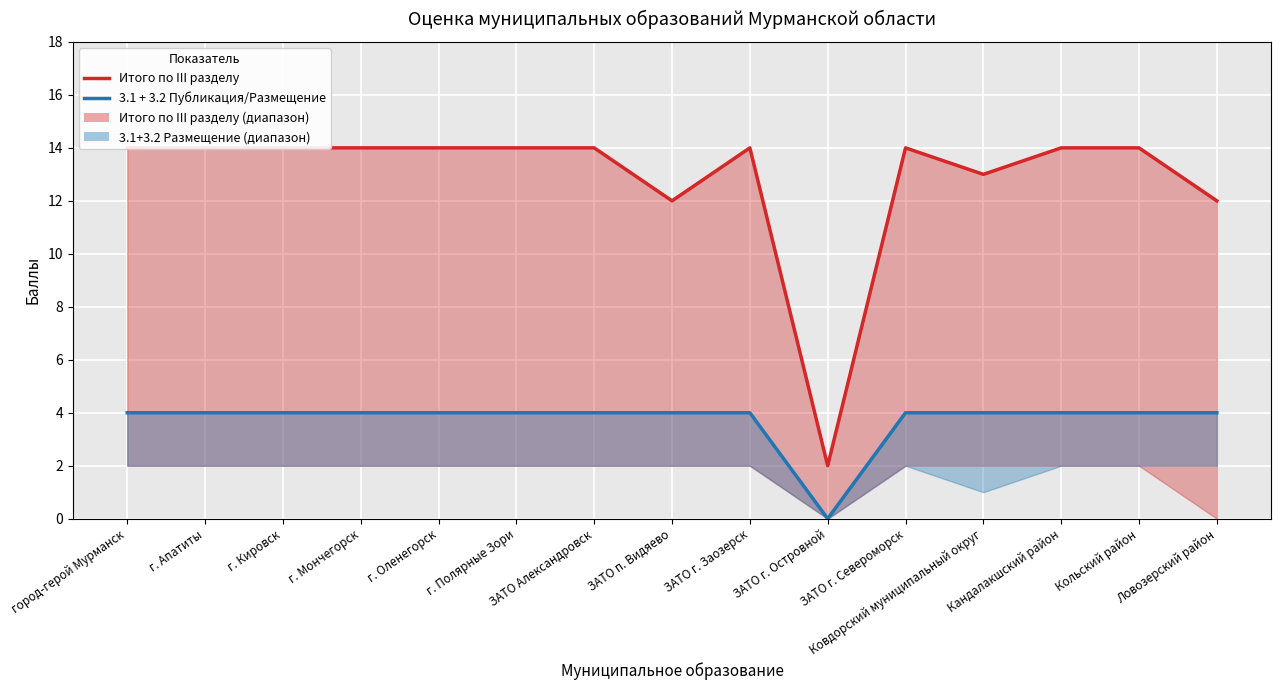

The 3.1 + 3.2 Публикация/Размещение series shows 4 at ЗАТО г. Заозерск. True or false?

True